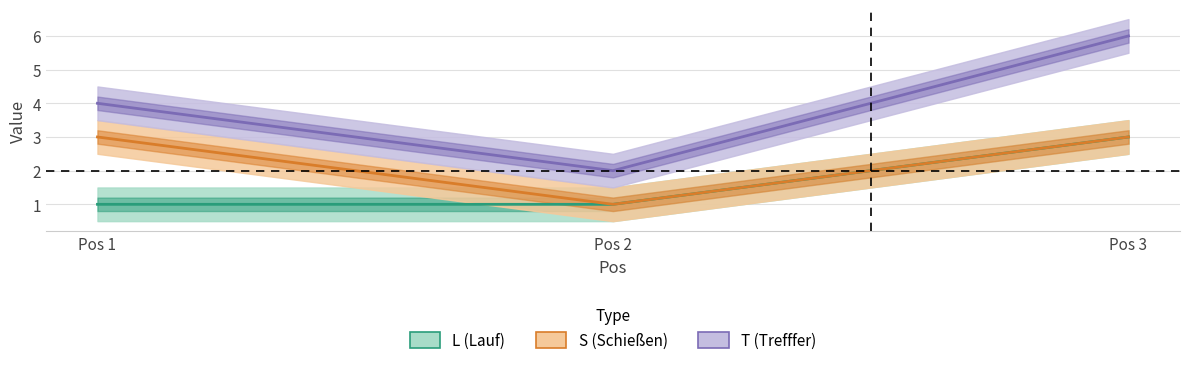

What is the sum of all T values?

12